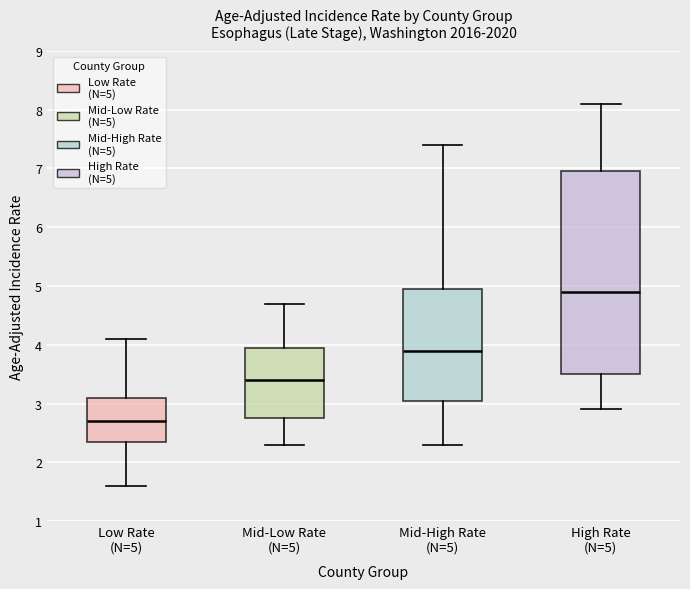

Where is the lower edge of the box for Mid-Low Rate (N=5) on the y-axis? The values are not printed on the chart, so give them approximately, as read against the axis.

2.8